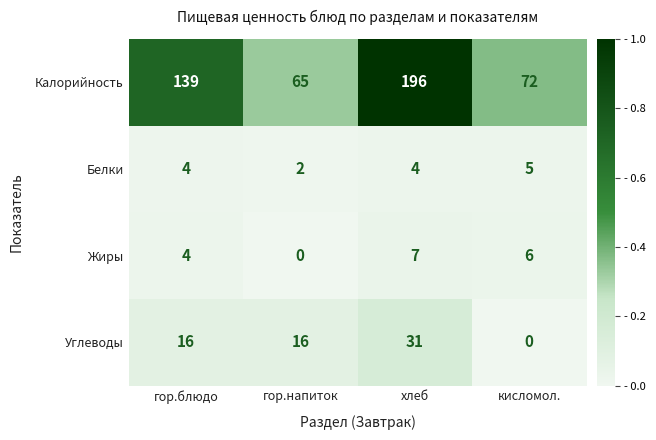

Rank the series at хлеб from highest to lowest value.

Калорийность, Углеводы, Жиры, Белки